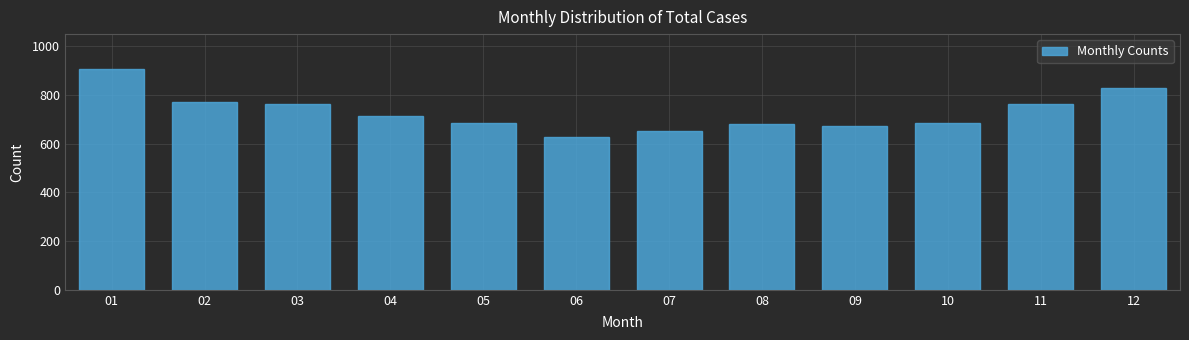

What is the value of the 4th bar from the left?

712